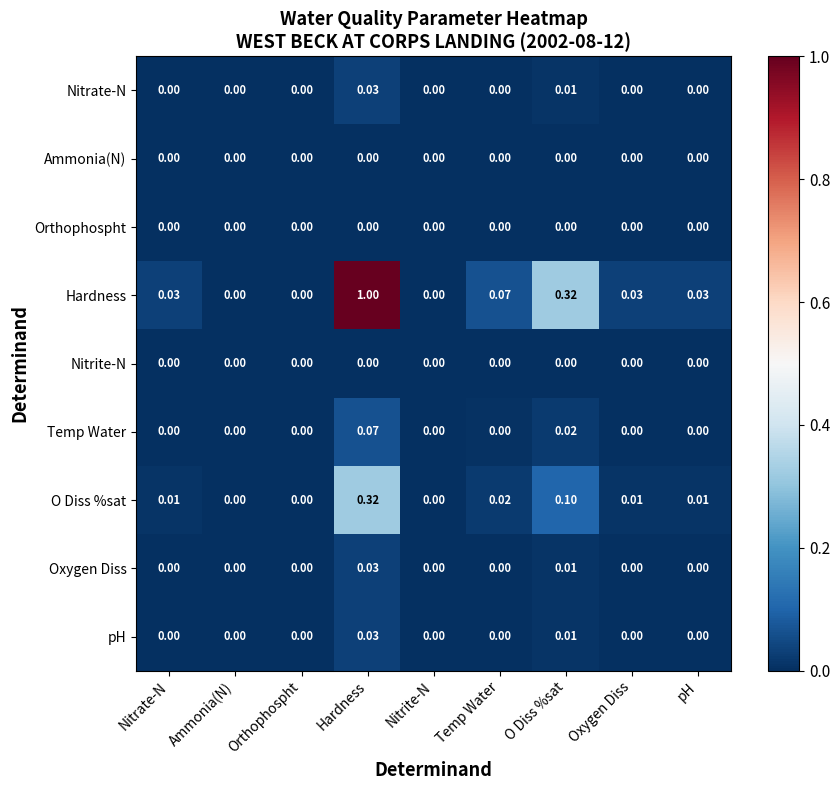

At which category does the chart reach its peak across all series?

Hardness